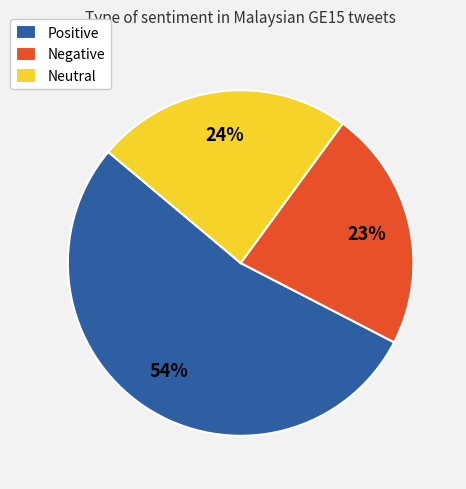

Does any single category account for the majority?

Yes